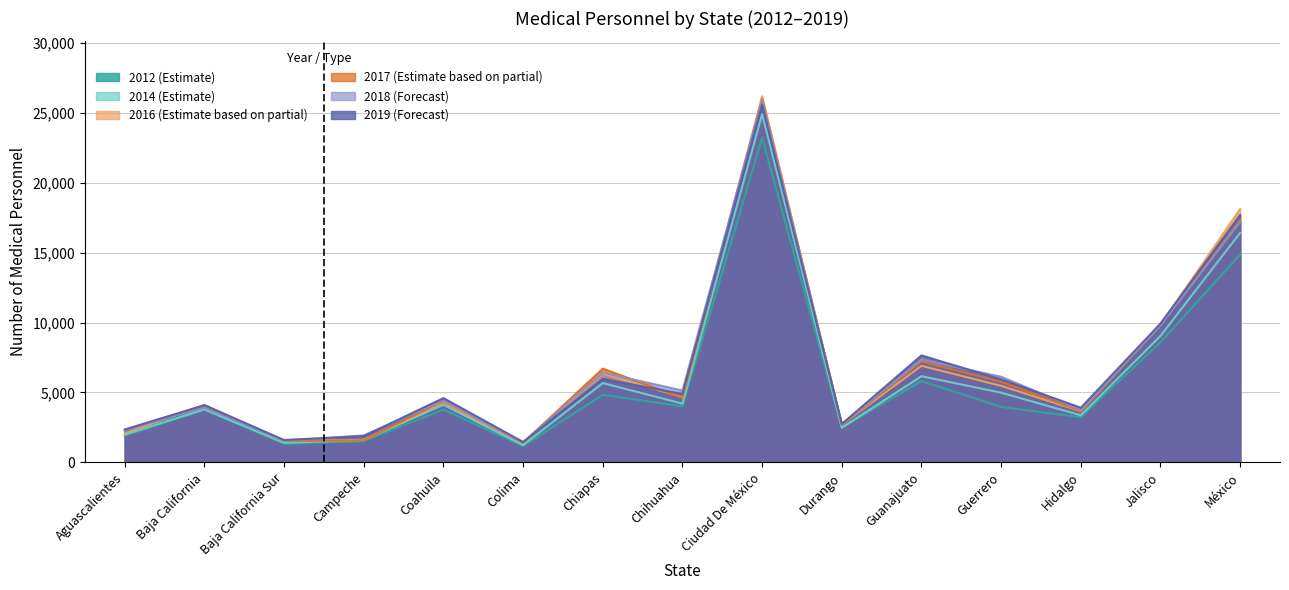

Which series has the widest spread of values?

2016